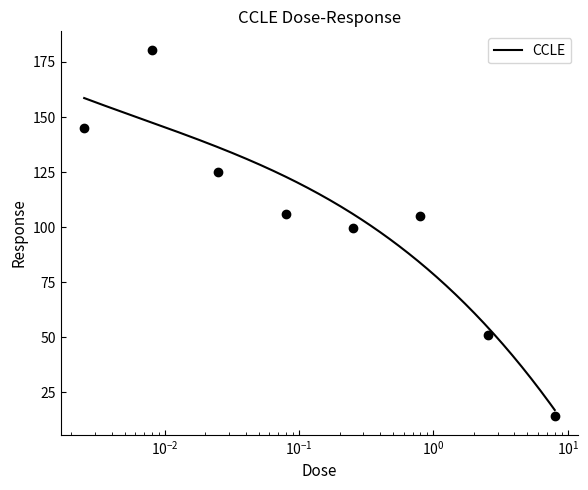

At which category does the data reach its first local valley?

0.25